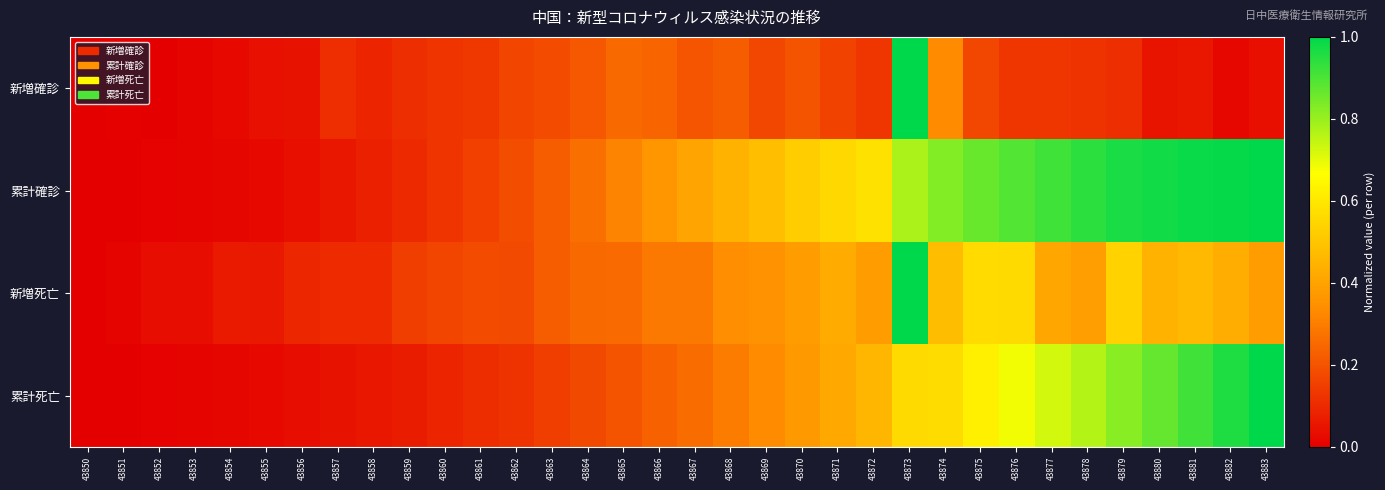

What is the total value across all series at 43868?

1.3